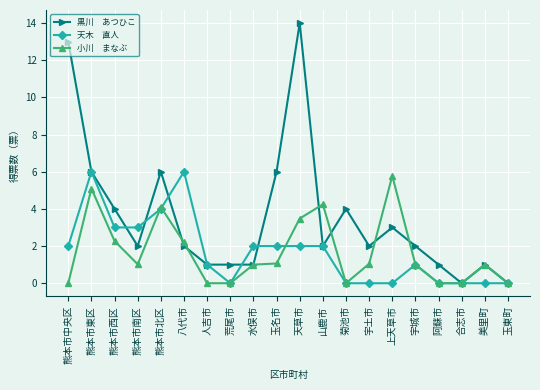

What is the total value across all series at 宇城市?

4.0